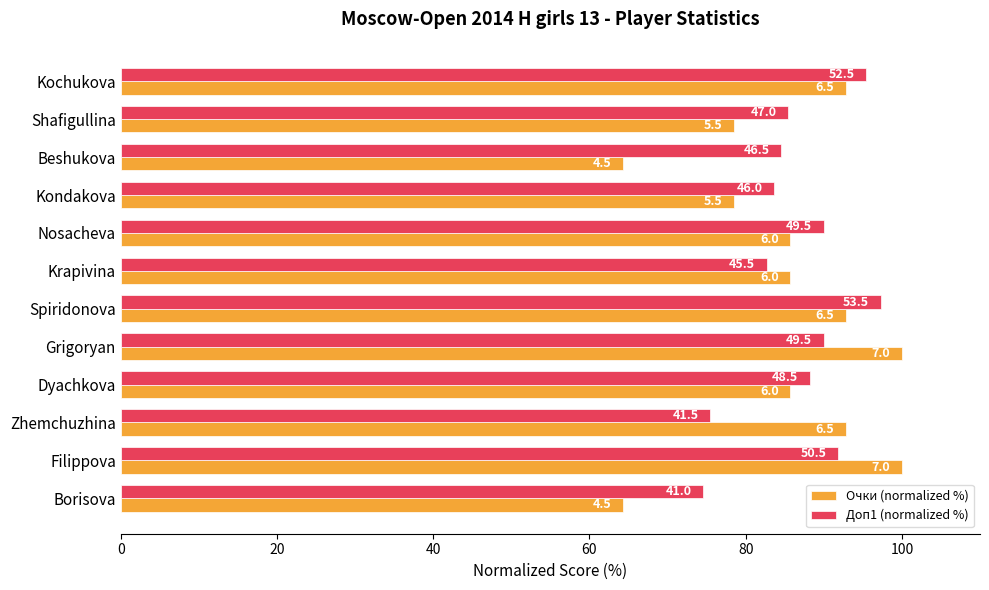

What are all the series names shown in the legend?

Очки (normalized %), Доп1 (normalized %)